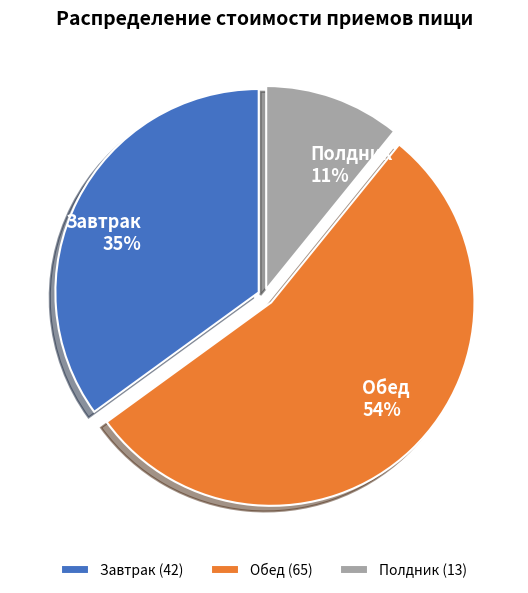

Is there any slice that represents more than half of the pie?

Yes